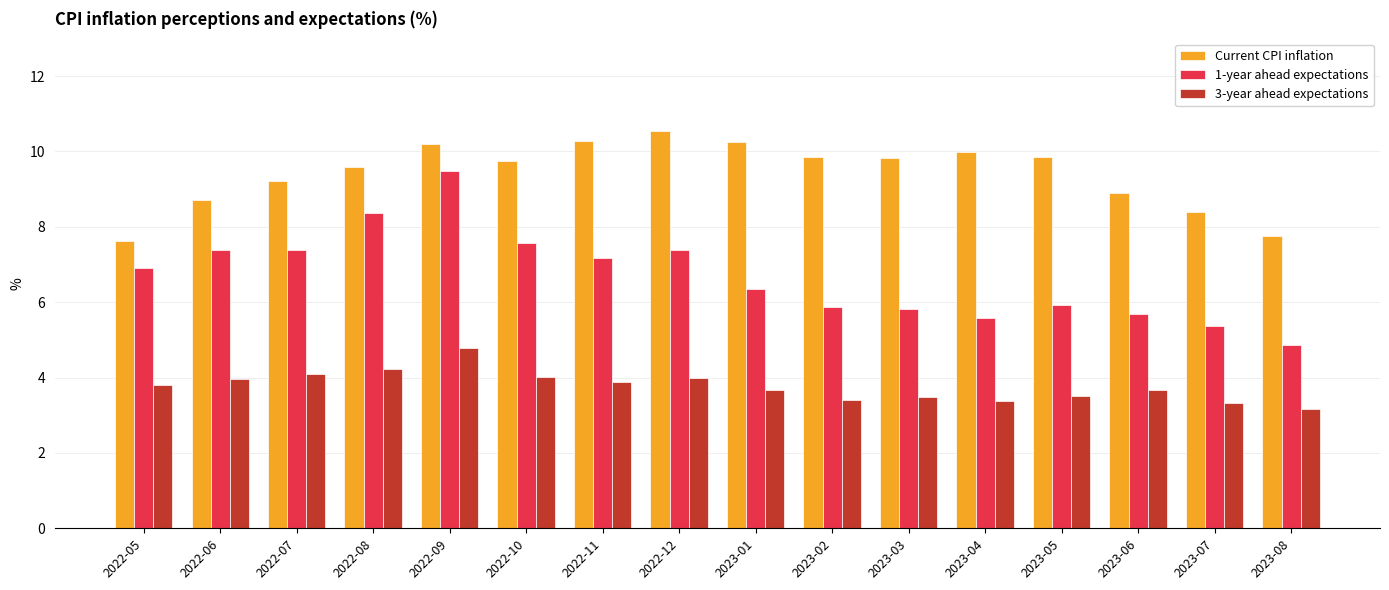

List the series in order of their overall mean, highest first.

Current CPI inflation, 1-year ahead expectations, 3-year ahead expectations